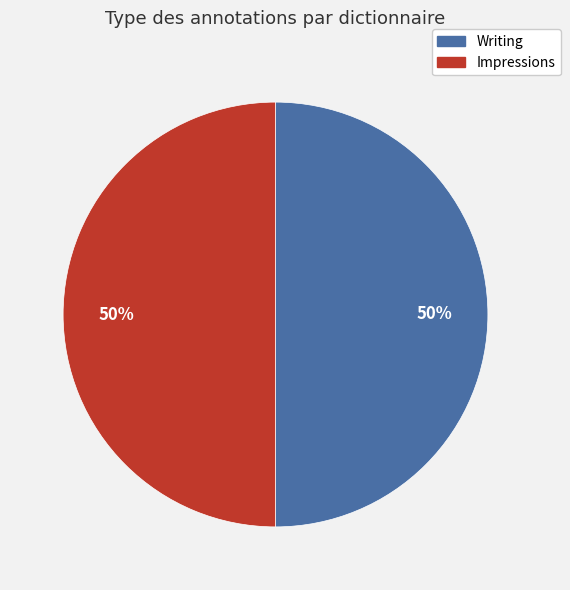

Is the sum of Writing and Impressions greater than half?

Yes